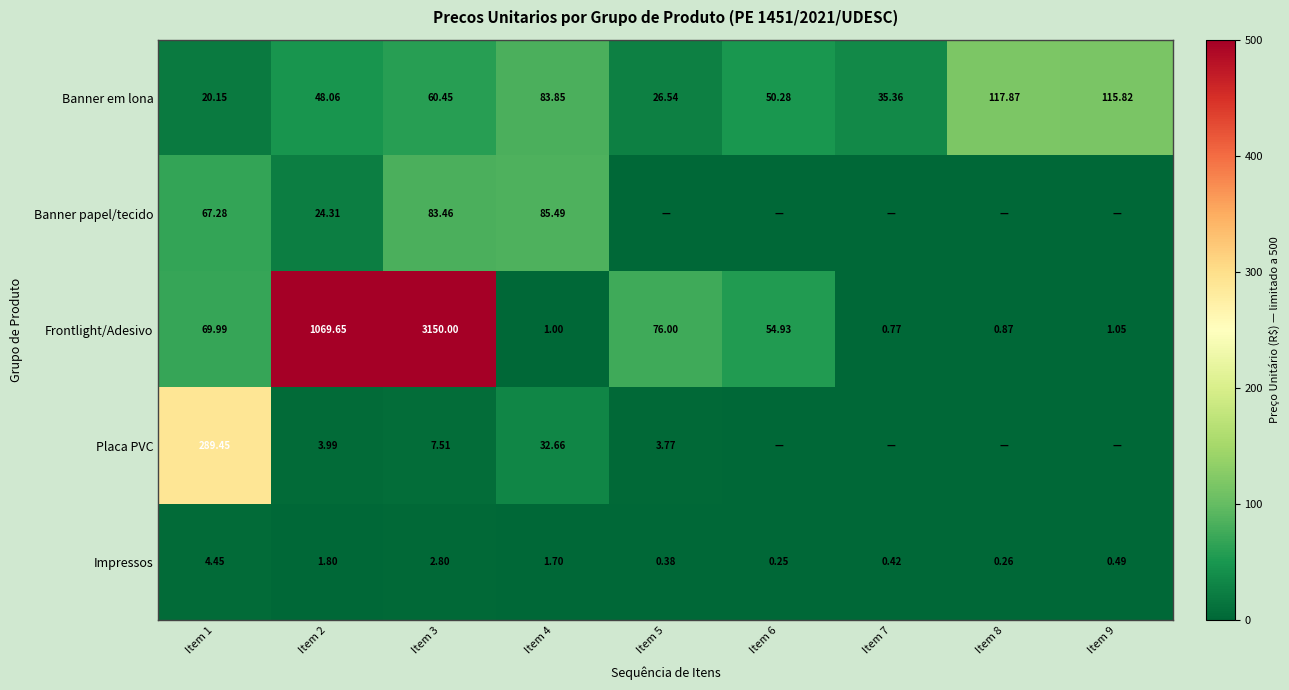

Is the value of Banner em lona at Item 6 greater than the value of Impressos at Item 2?

Yes